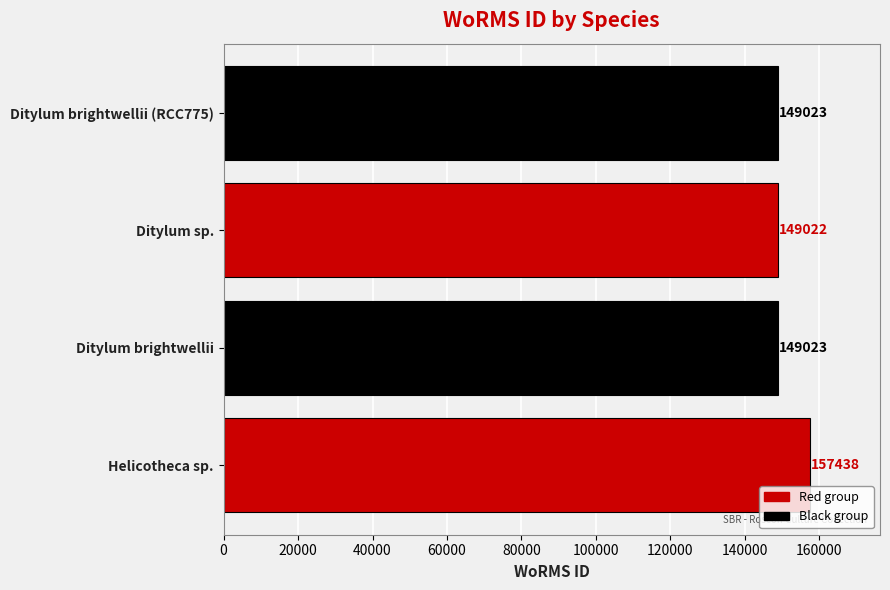

Between Ditylum brightwellii (RCC775) and Ditylum sp., which is larger?

Ditylum brightwellii (RCC775)